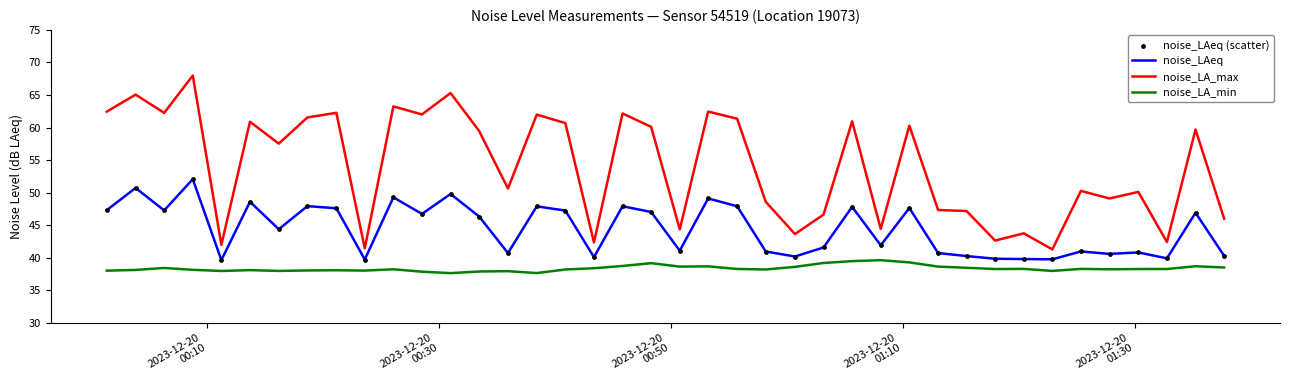

Which series has the largest total across all categories?

noise_LA_max